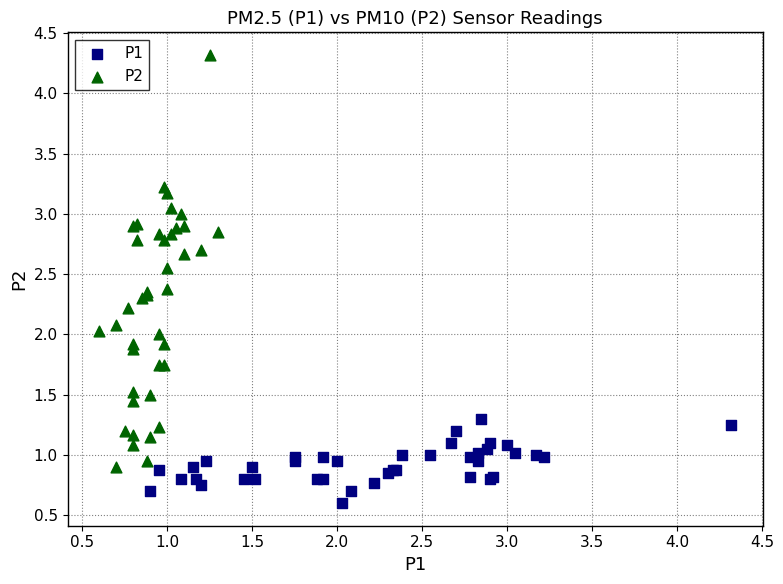

Which series has the largest Y range (max minus min)?

P2